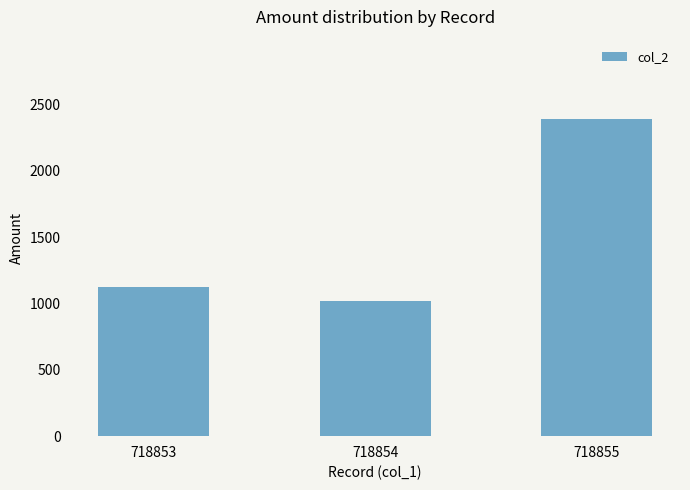

How many data points are less than 1122?

1